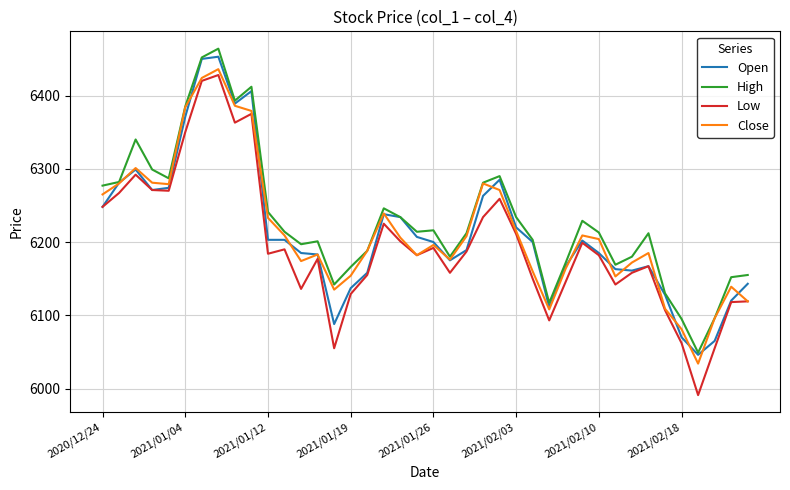

What is the maximum value shown in the chart?

6464